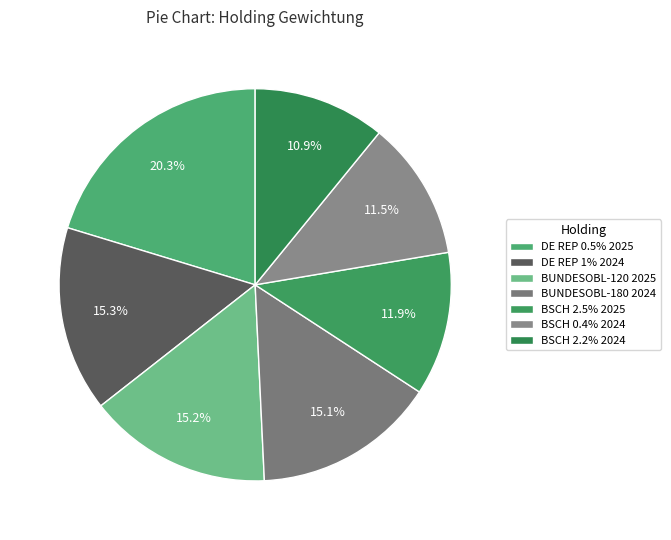

Rank the categories by value from lowest to highest.

BUNDESSCHATZANW 2.2% 22-12/12/2024, BUNDESSCHATZANW 0.4% 22-13/09/2024, BUNDESSCHATZANW 2.5% 23-13/03/2025, BUNDESOBL-180 0% 19-18/10/2024, BUNDESOBL-120 0% 20-11/04/2025, DEUTSCHLAND REP 1% 14-15/08/2024, DEUTSCHLAND REP 0.5% 15-15/02/2025